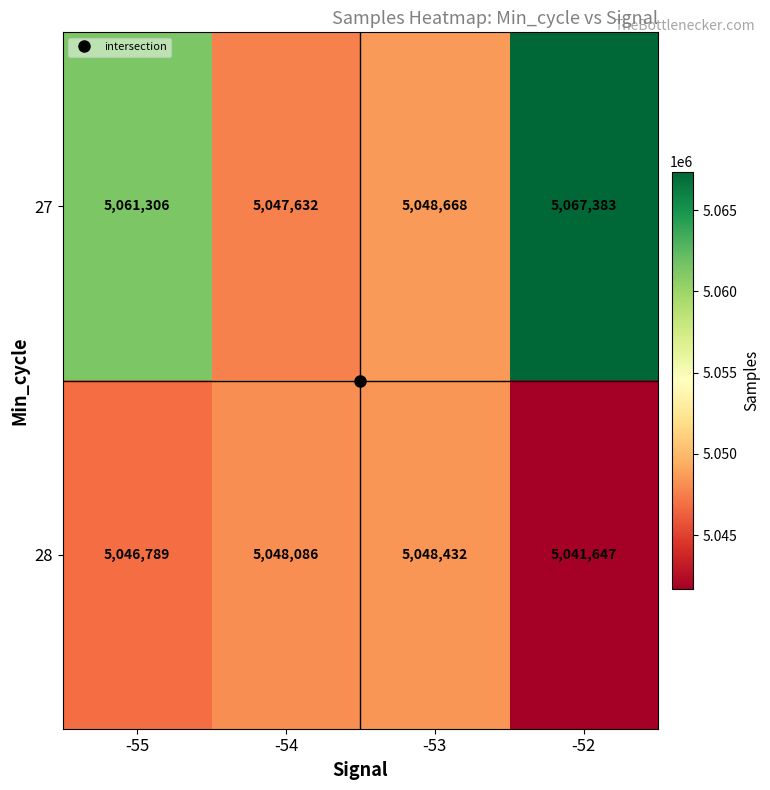

Which series has the largest total across all categories?

27